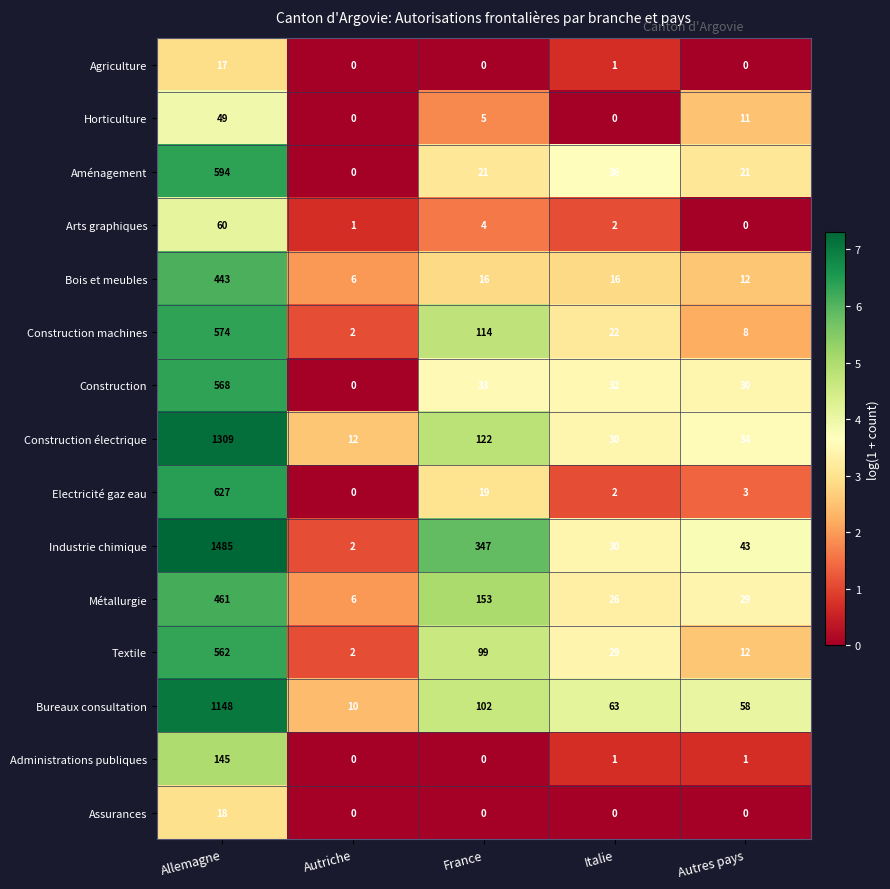

What is the difference between the maximum and second lowest values in the Construction électrique series?

1279